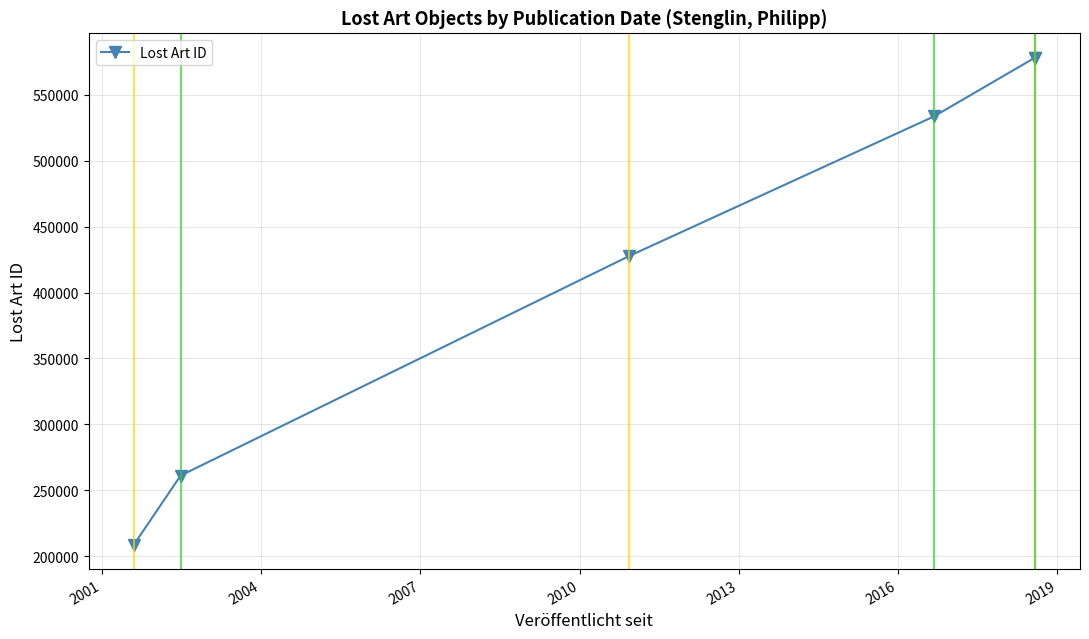

What is the average value?

431257